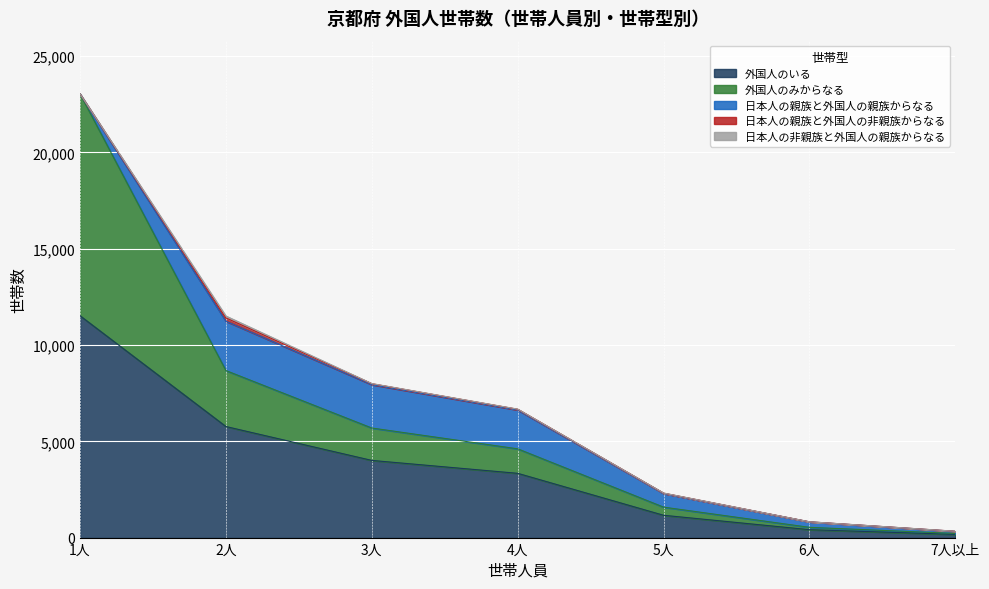

True or false: 日本人の非親族と外国人の親族からなる and 日本人の親族と外国人の非親族からなる cross at least once.

False